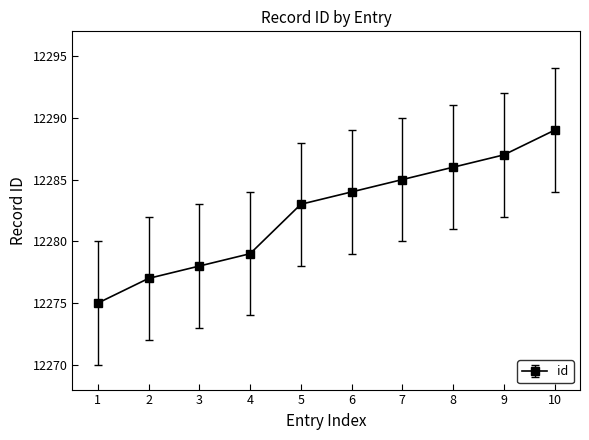

What is the smallest value displayed?

12275